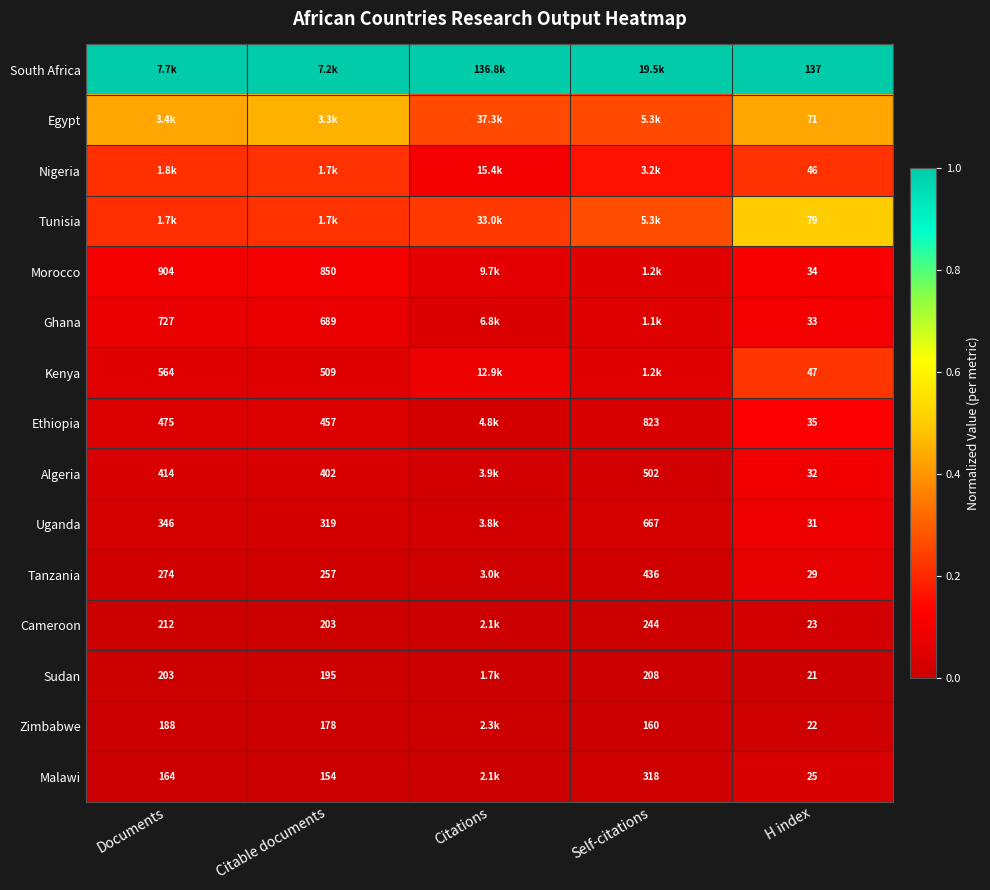

Rank the series at H index from lowest to highest value.

Sudan, Zimbabwe, Cameroon, Malawi, Tanzania, Uganda, Algeria, Ghana, Morocco, Ethiopia, Nigeria, Kenya, Egypt, Tunisia, South Africa